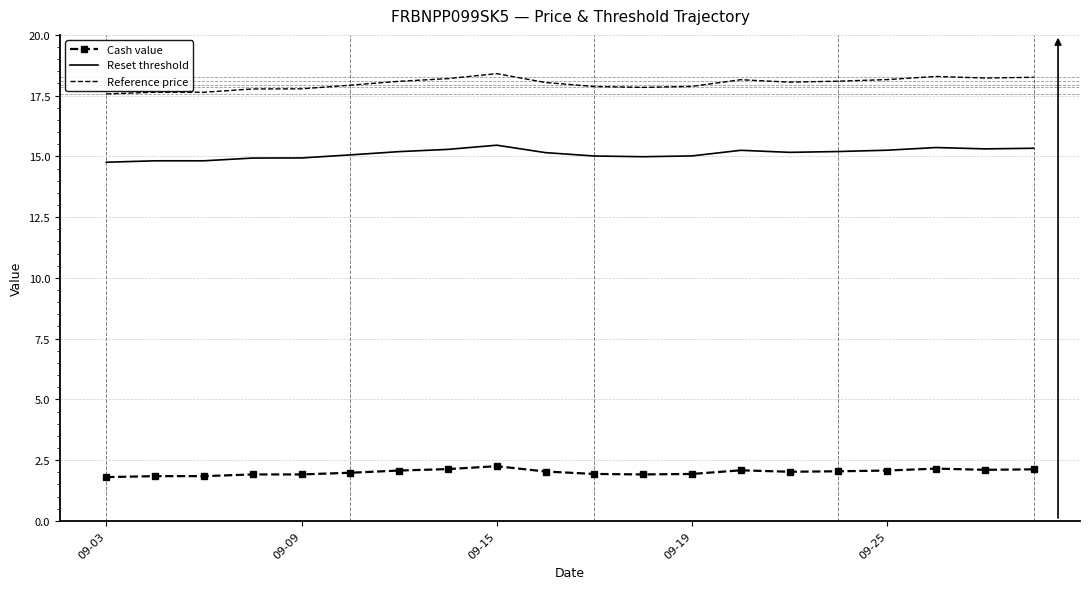

What is the minimum value for Reference price?

17.6